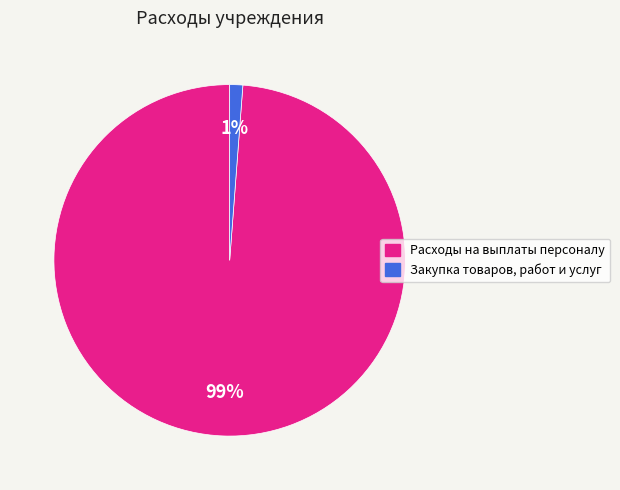

The Закупка товаров, работ и услуг slice represents 1% of the pie. True or false?

True